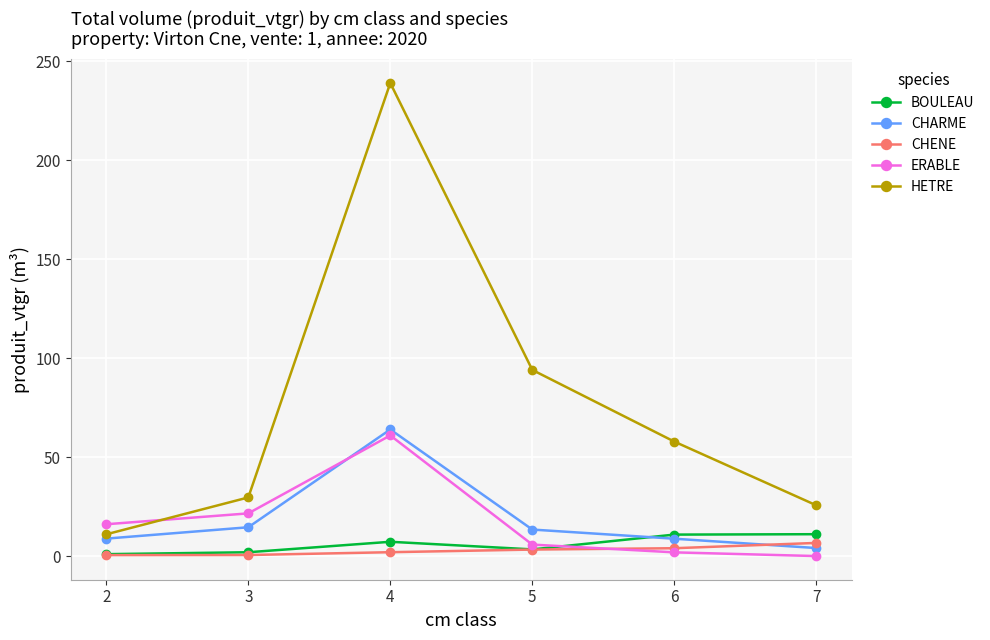

What is the difference between the second highest and minimum values in the BOULEAU series?

9.9